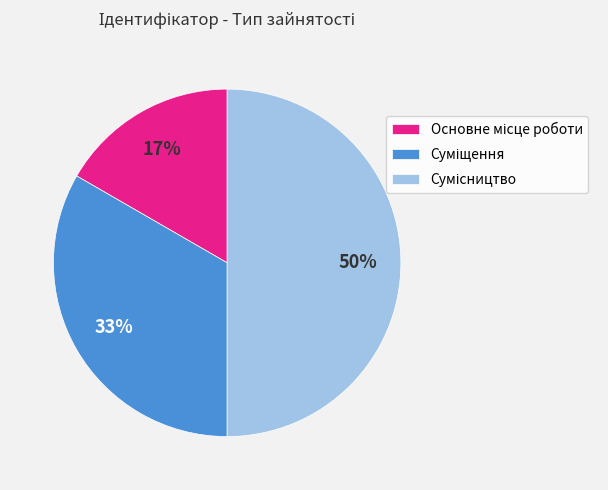

To the nearest percent, what is the difference between the largest and smallest slice percentages?

33%